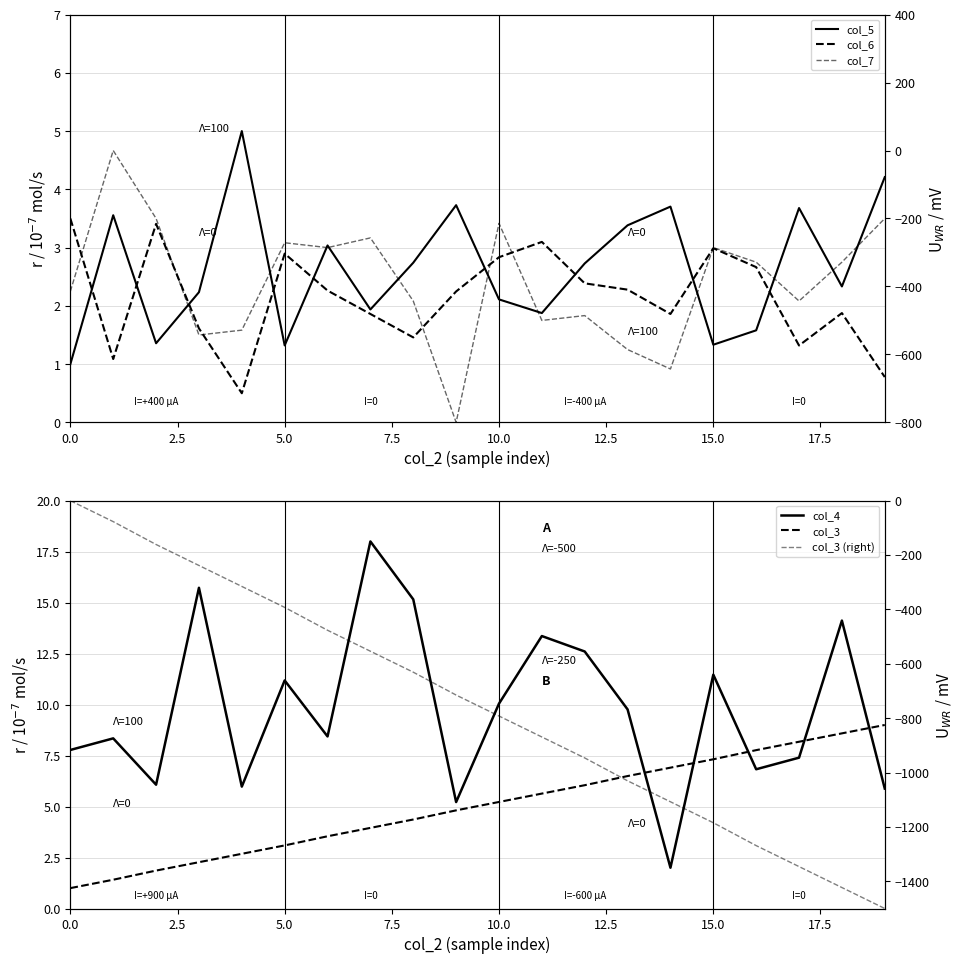

How many interior local peaks does the col_7 series have?

6